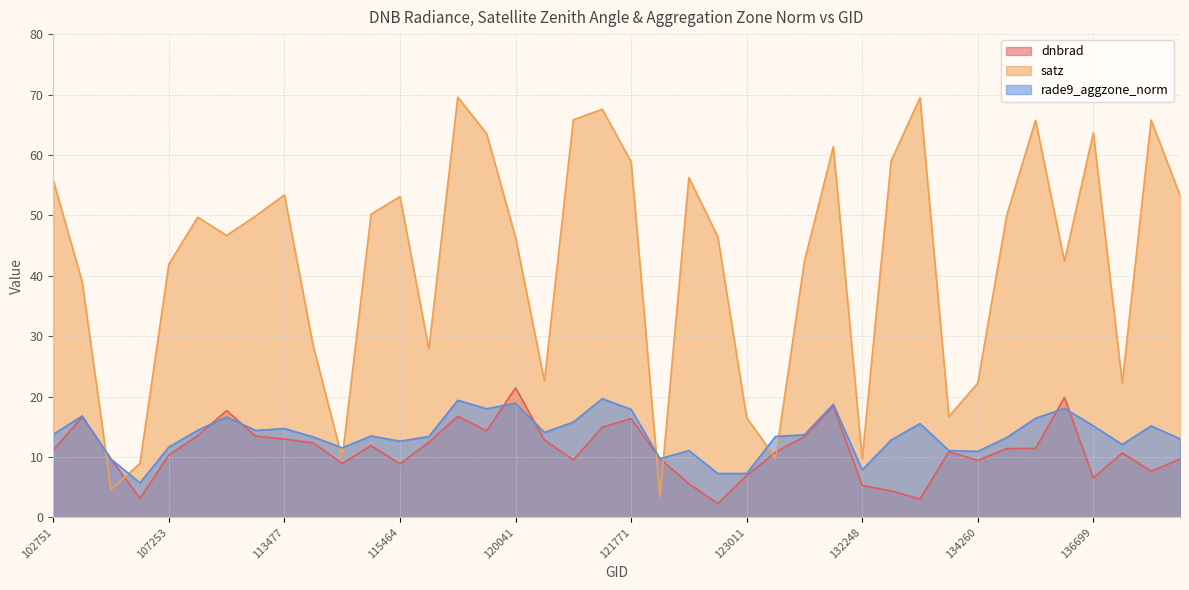

Which series has the largest range (max minus min)?

satz